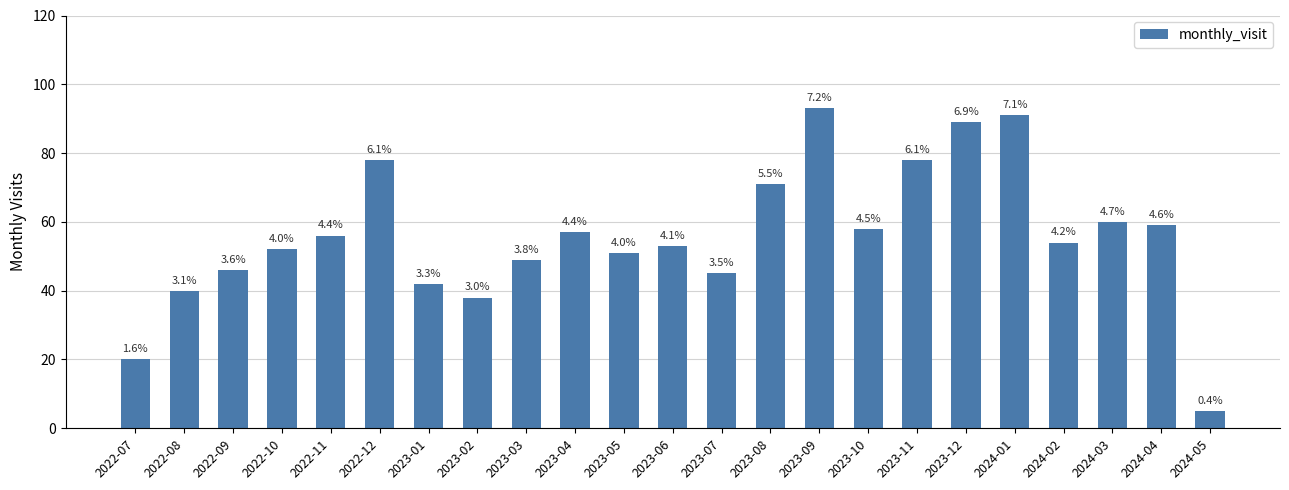

What is the difference between the second highest and second lowest values?

71